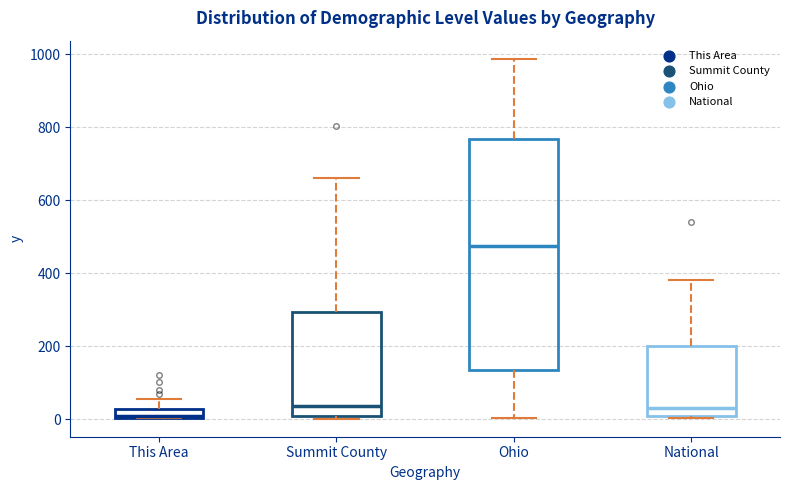

Which box is the tallest, from its lower edge to its upper edge?

Ohio